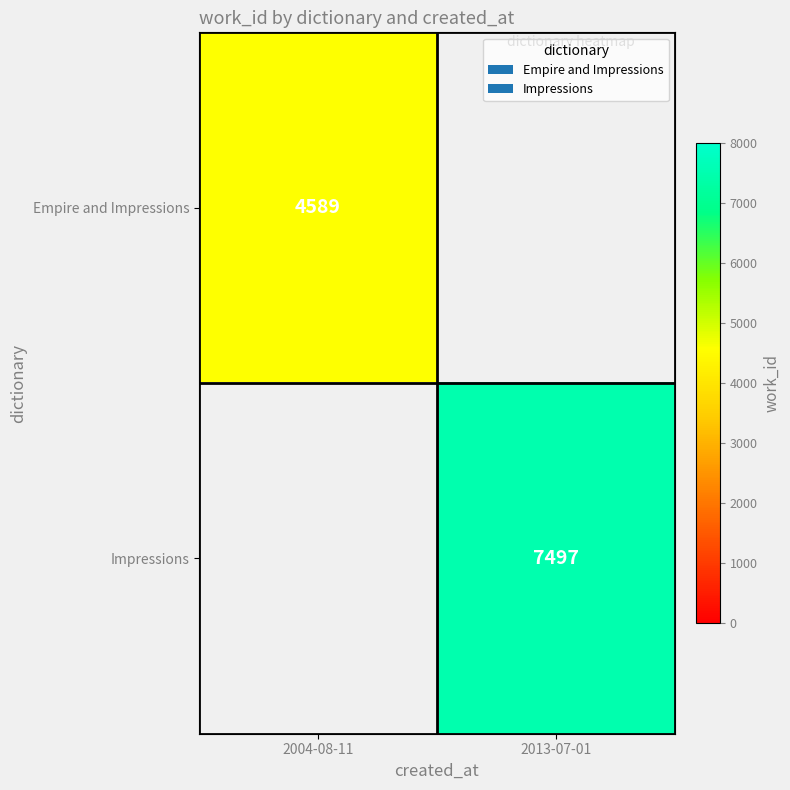

True or false: Impressions has a value of 7497 at 2013-07-01.

True